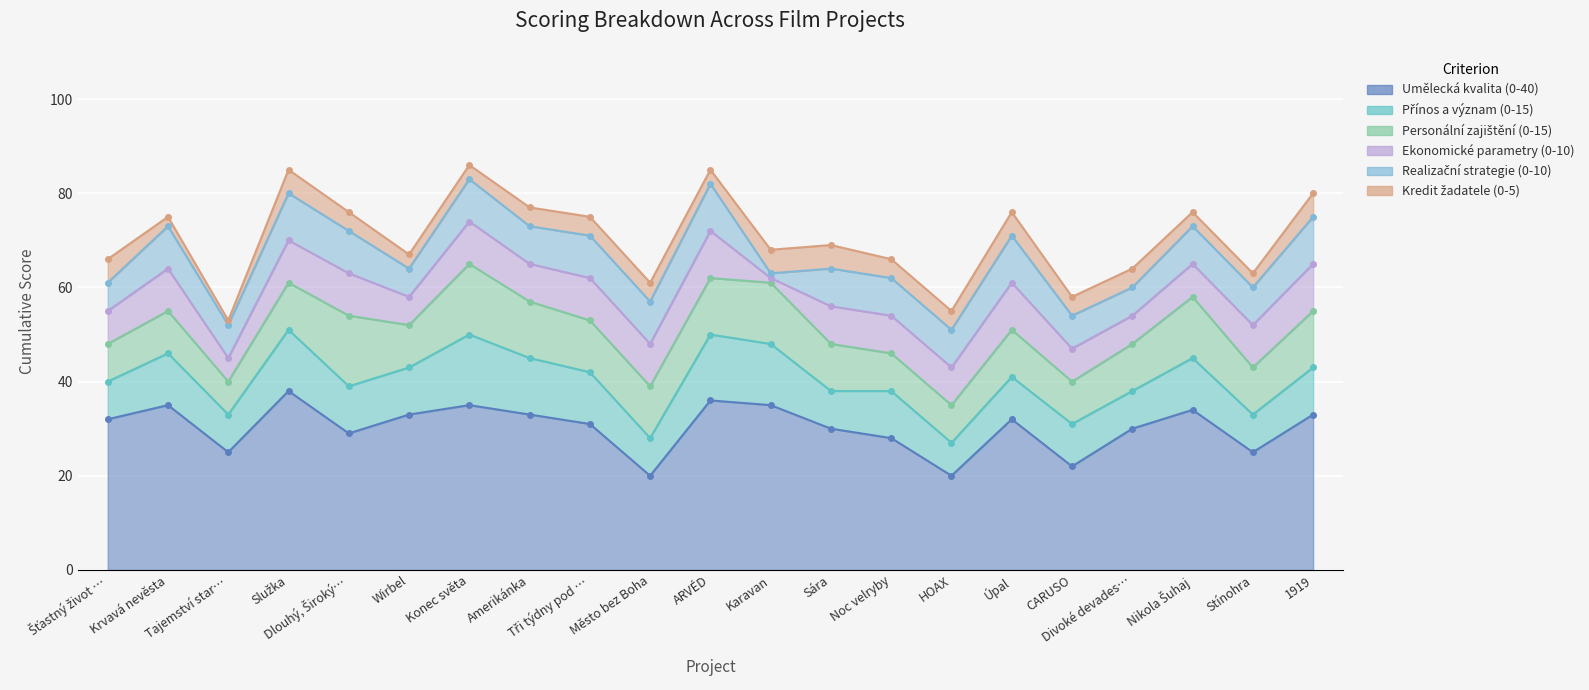

Where do Přínos a význam (0-15) and Ekonomické parametry (0-10) first cross each other?

Tři týdny pod mořem and Město bez Boha